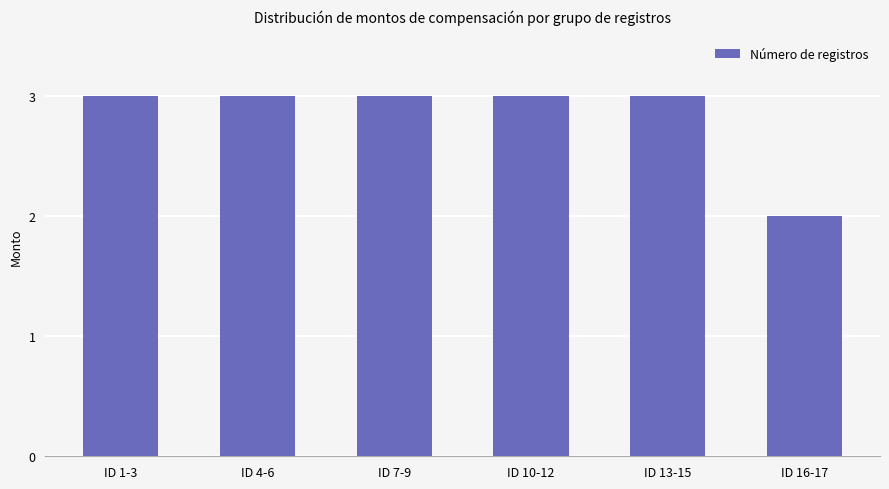

What is the average value?

3